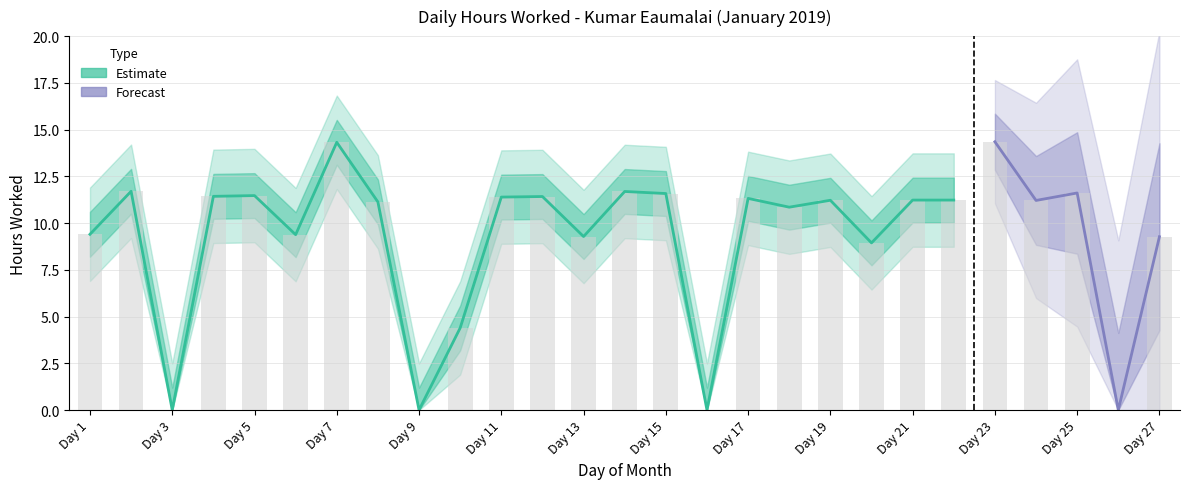

Approximately how many times larger is the value at Day 20 compared to Day 12?

0.8